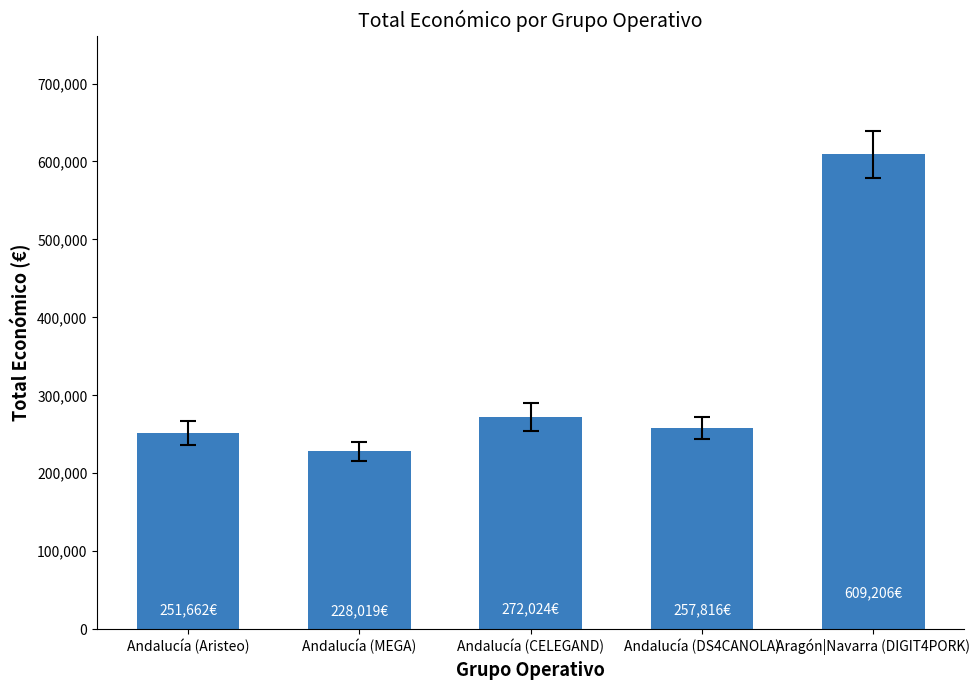

Reading left to right, list all the values displayed in this chart.

251662	228019	272024	257816	609206